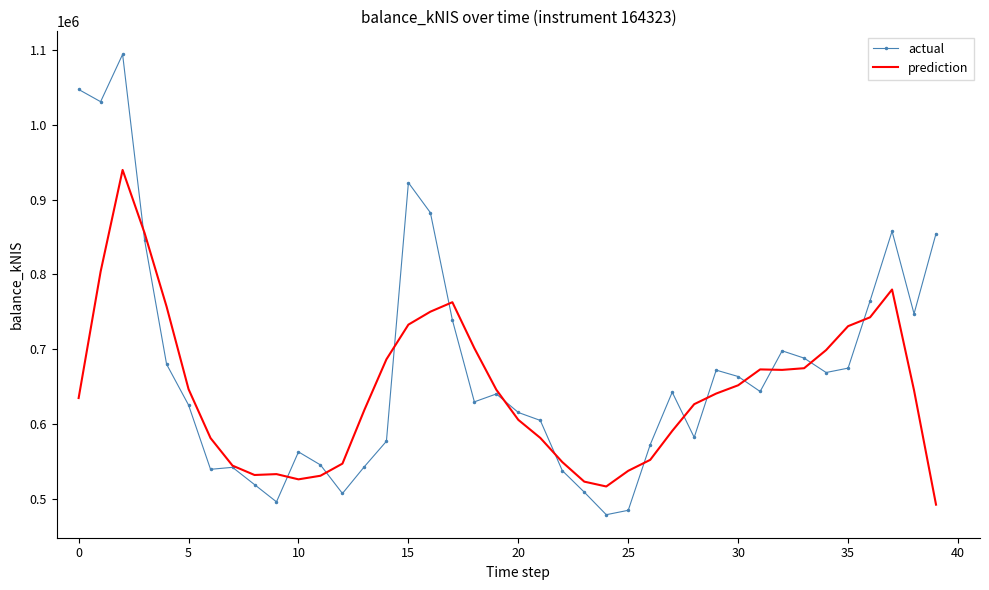

Which series has the largest total across all categories?

actual